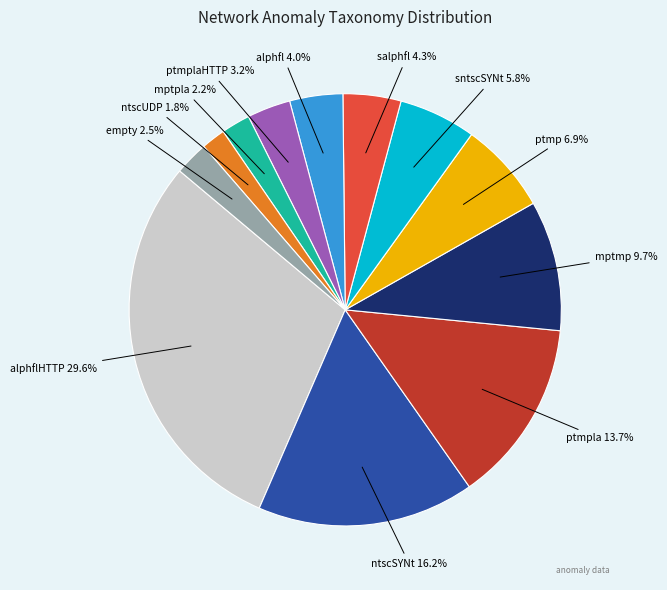

Is there any slice that represents more than half of the pie?

No